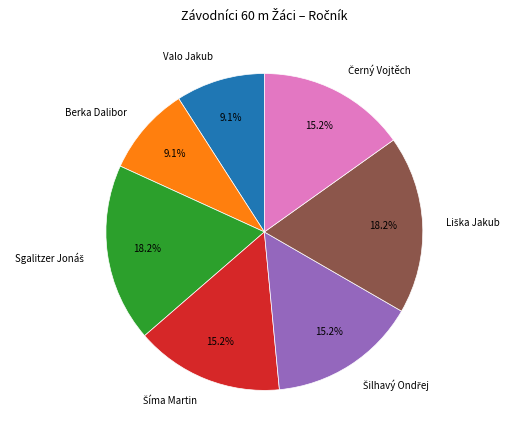

To the nearest percent, what portion does Valo Jakub represent?

9%